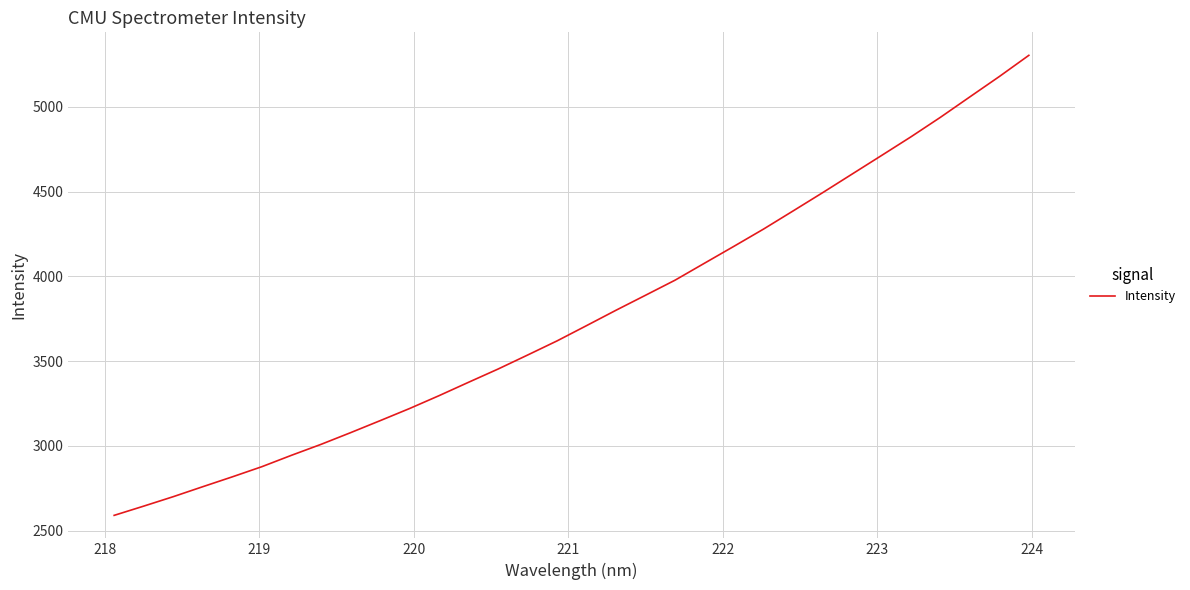

How many lines are shown in the chart?

1